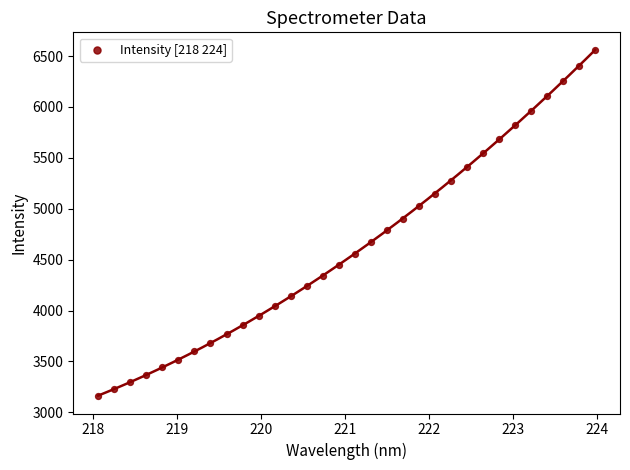

What is the range of Y values (max minus min)?

3403.9